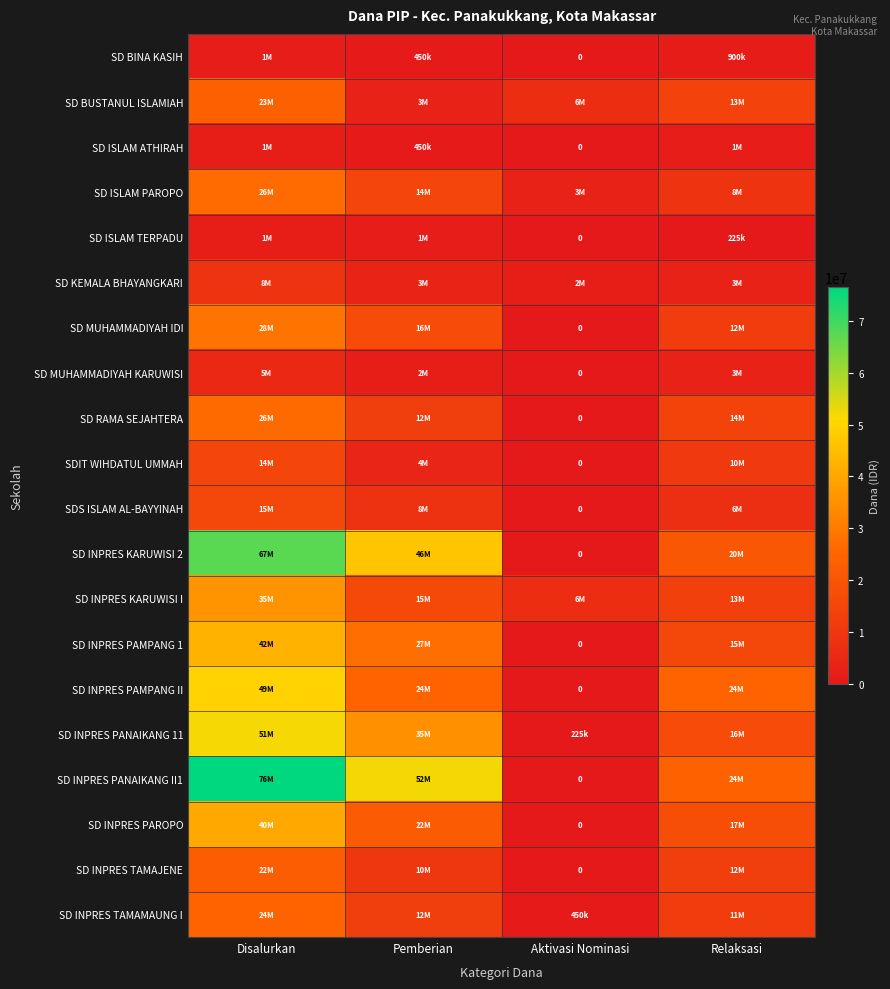

How many SD INPRES PANAIKANG 11 values are between 16650000 and 51975000?

3